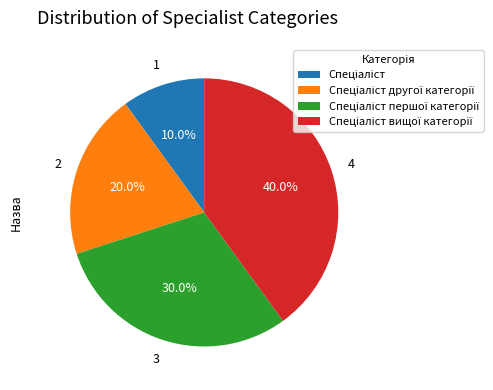

Does any single category account for the majority?

No